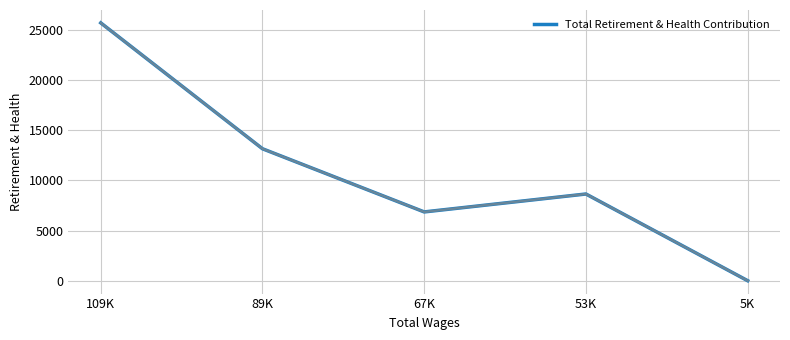

At which category does the chart reach its minimum across all series?

5K